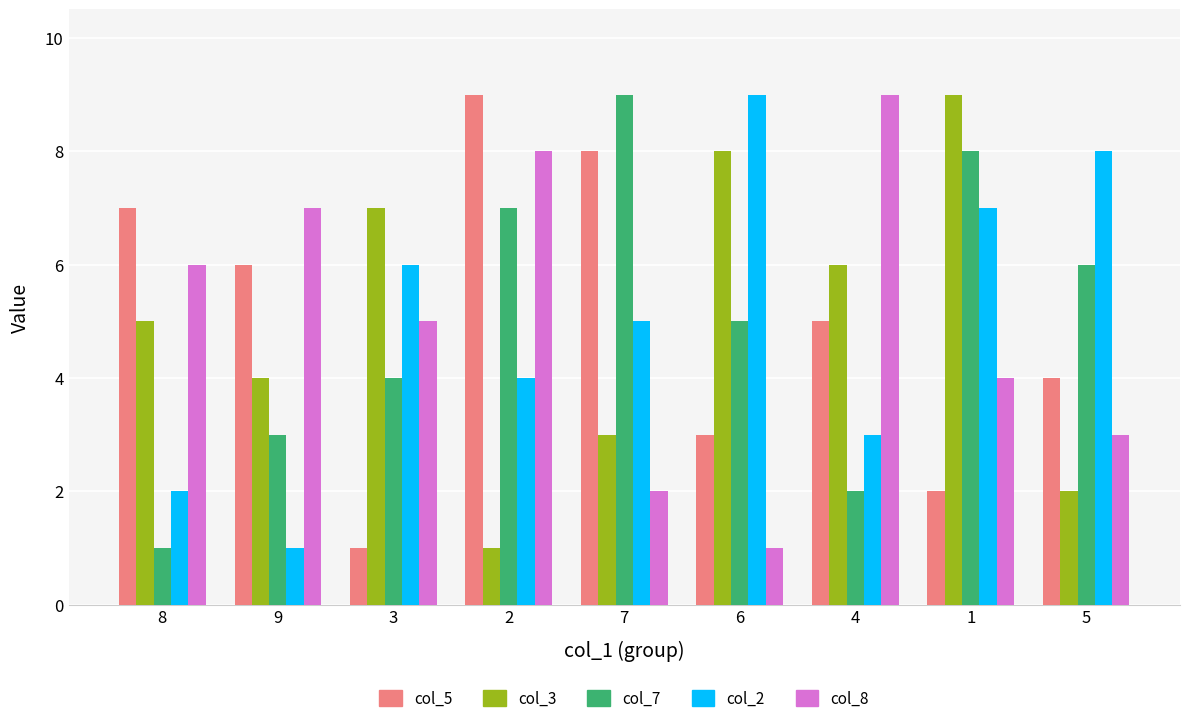

Is it true that col_2 equals 1 at 9?

True